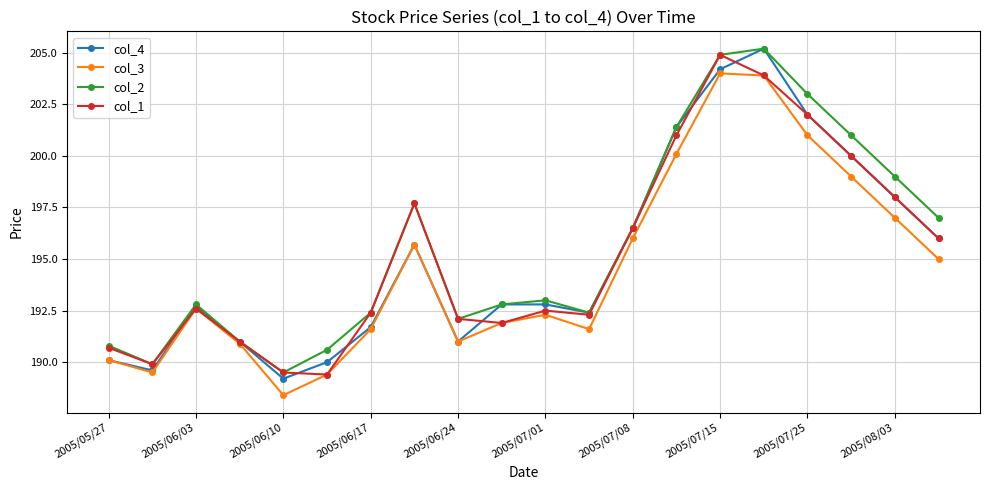

What is the maximum value for col_2?

205.2